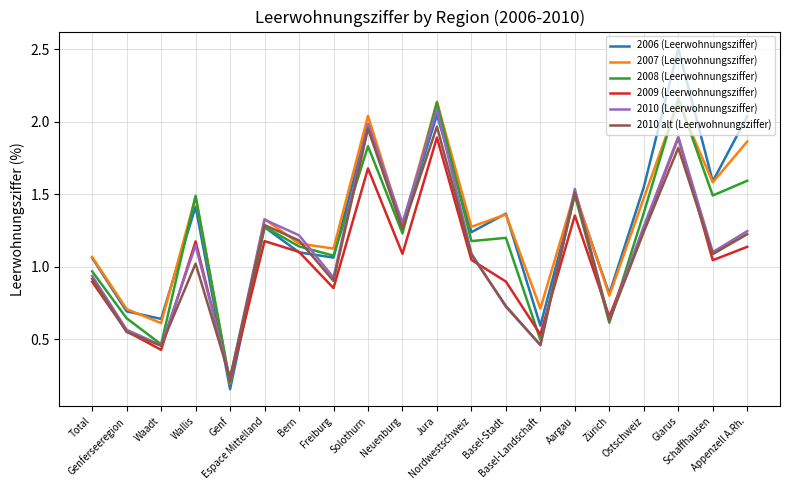

Does the chart have visible grid lines?

Yes